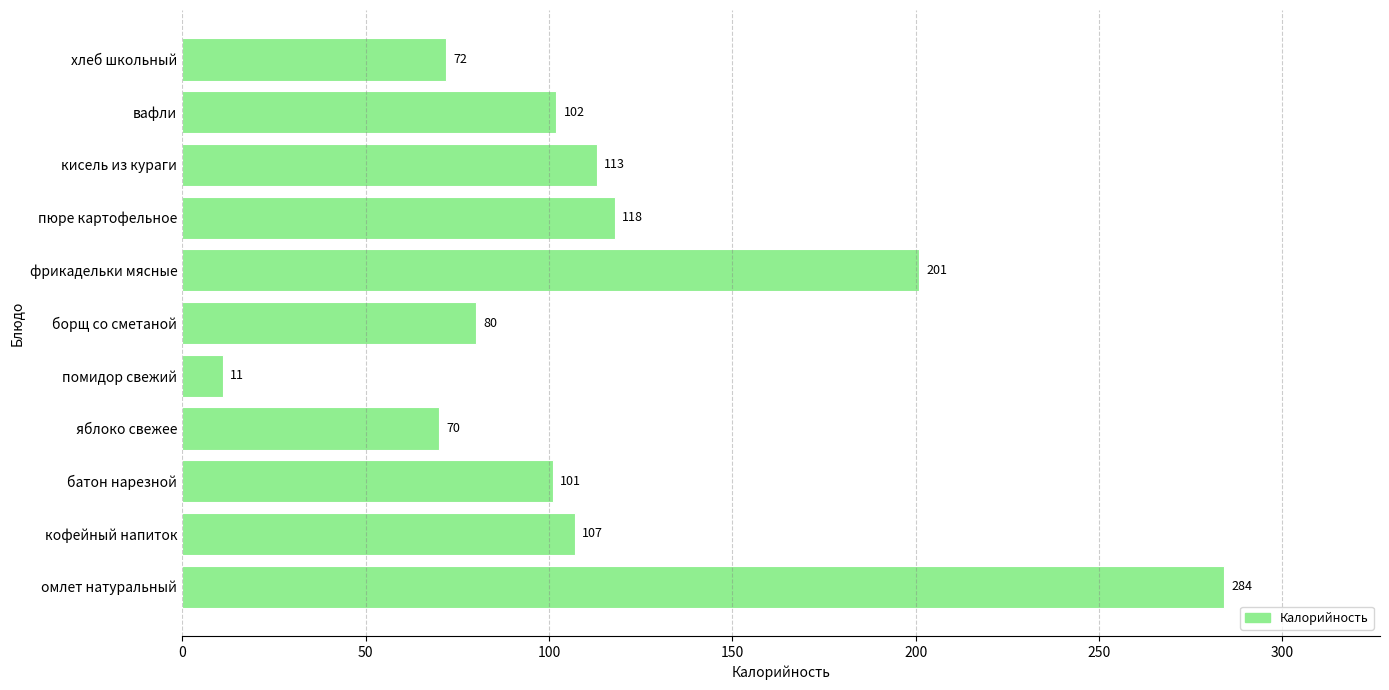

Reading bottom to top, what are all the values shown in this chart?

284	107	101	70	11	80	201	118	113	102	72